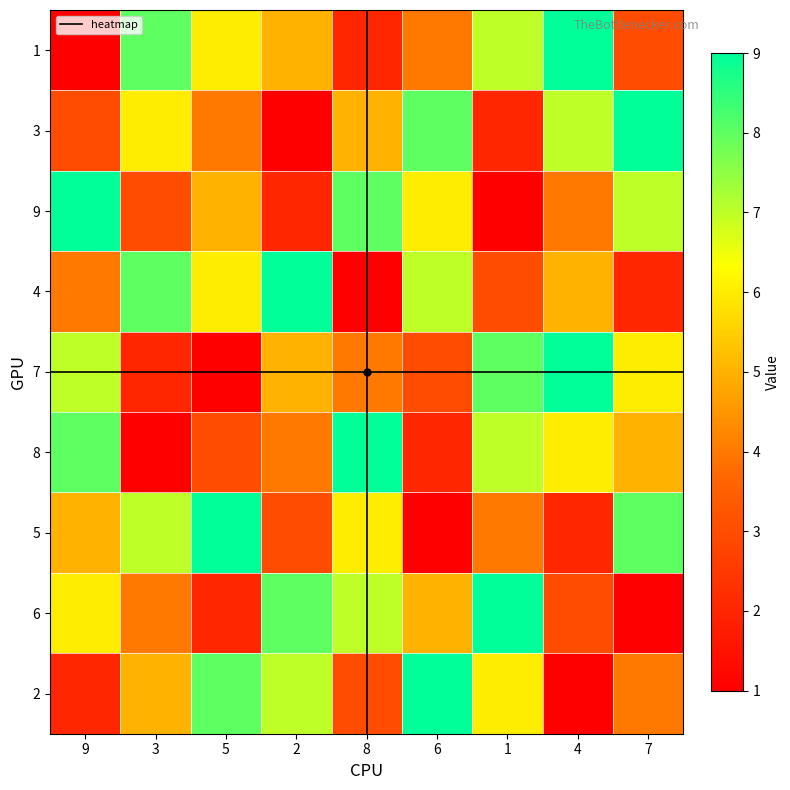

Between 8 and 7, which is larger?

7